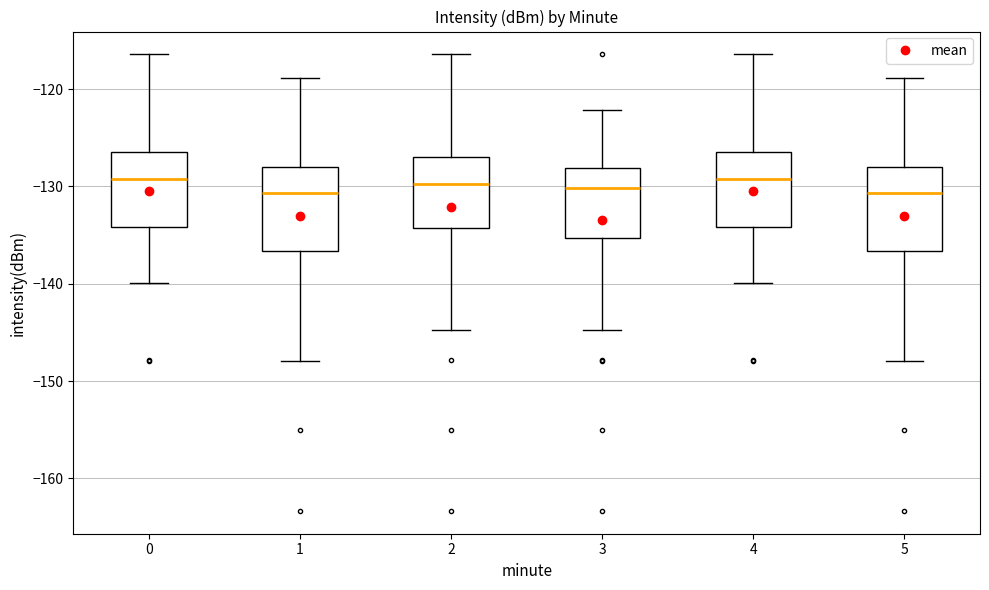

Reading left to right, transcribe this box plot: for each box, give where its median line is, the range the box spans, and where its two whiskers end, as read against the y-axis. The values are not printed on the chart, so give them approximately, as read against the axis.

0: median -129, box -134 to -126, whiskers -140 to -116
1: median -131, box -137 to -128, whiskers -148 to -119
2: median -130, box -134 to -127, whiskers -145 to -116
3: median -130, box -135 to -128, whiskers -145 to -122
4: median -129, box -134 to -126, whiskers -140 to -116
5: median -131, box -137 to -128, whiskers -148 to -119